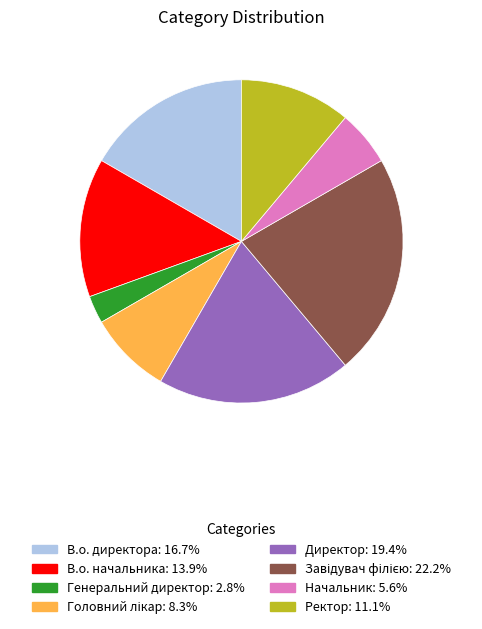

Does В.о. директора represent more than half of the total?

No